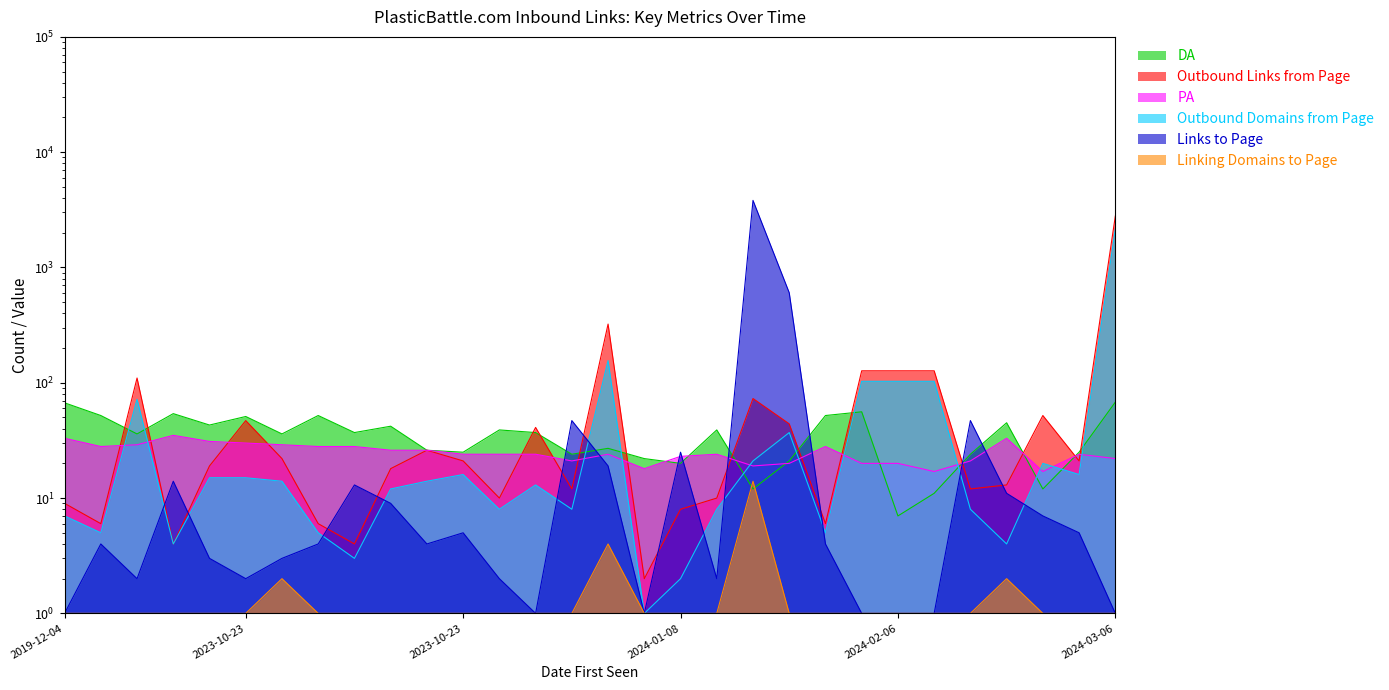

Where is the first local minimum for Outbound Links from Page?

2020-01-23